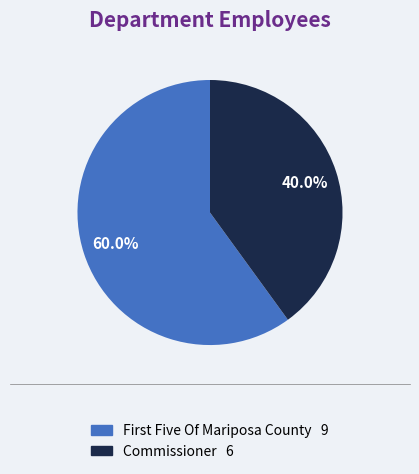

To the nearest percent, what percentage of the pie is Commissioner?

40%